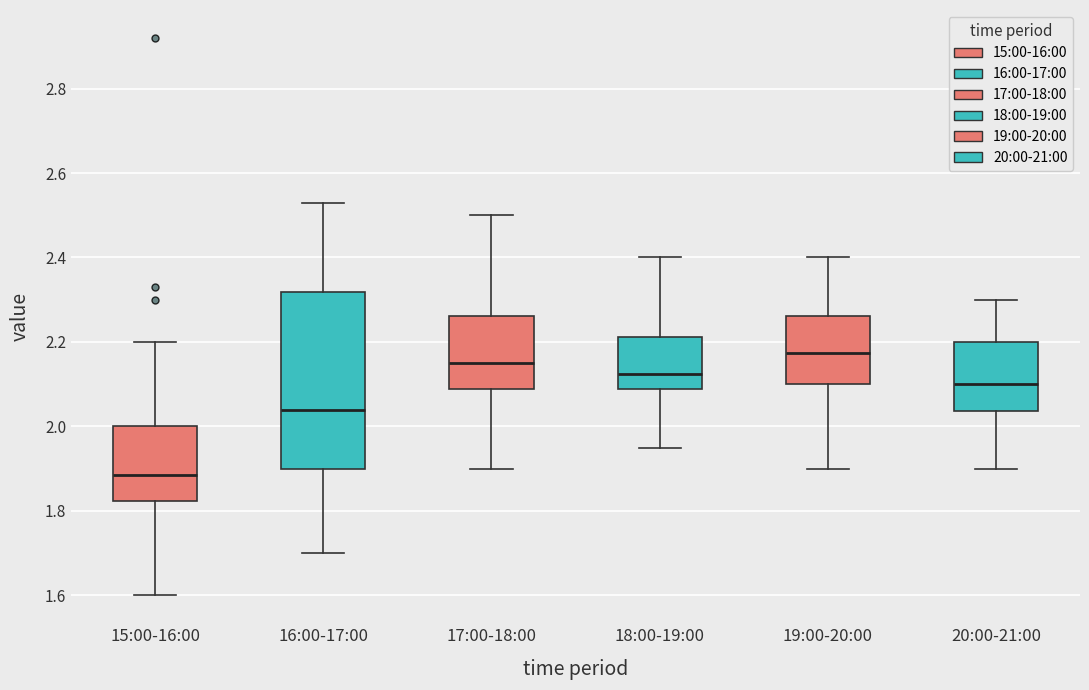

Reading left to right, read every box against the y-axis: the position of its median line, the range the box covers, and the ends of its whiskers. The values are not printed on the chart, so give them approximately, as read against the axis.

15:00-16:00: median 1.88, box 1.82 to 2.00, whiskers 1.60 to 2.20
16:00-17:00: median 2.04, box 1.90 to 2.32, whiskers 1.70 to 2.54
17:00-18:00: median 2.16, box 2.08 to 2.26, whiskers 1.90 to 2.50
18:00-19:00: median 2.12, box 2.08 to 2.22, whiskers 1.96 to 2.40
19:00-20:00: median 2.18, box 2.10 to 2.26, whiskers 1.90 to 2.40
20:00-21:00: median 2.10, box 2.04 to 2.20, whiskers 1.90 to 2.30